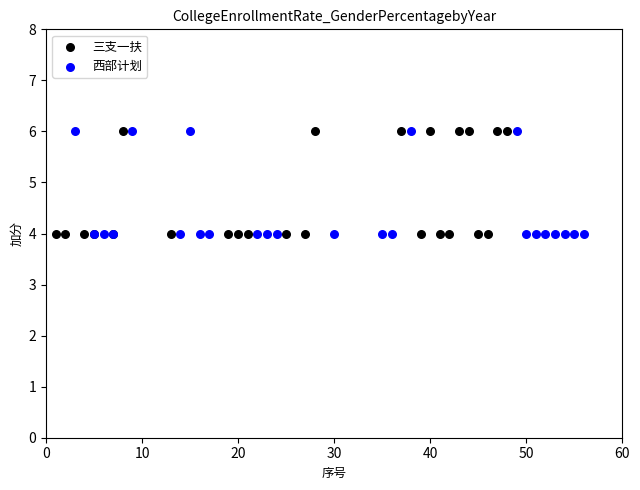

What are all the series names shown in the legend?

三支一扶, 西部计划